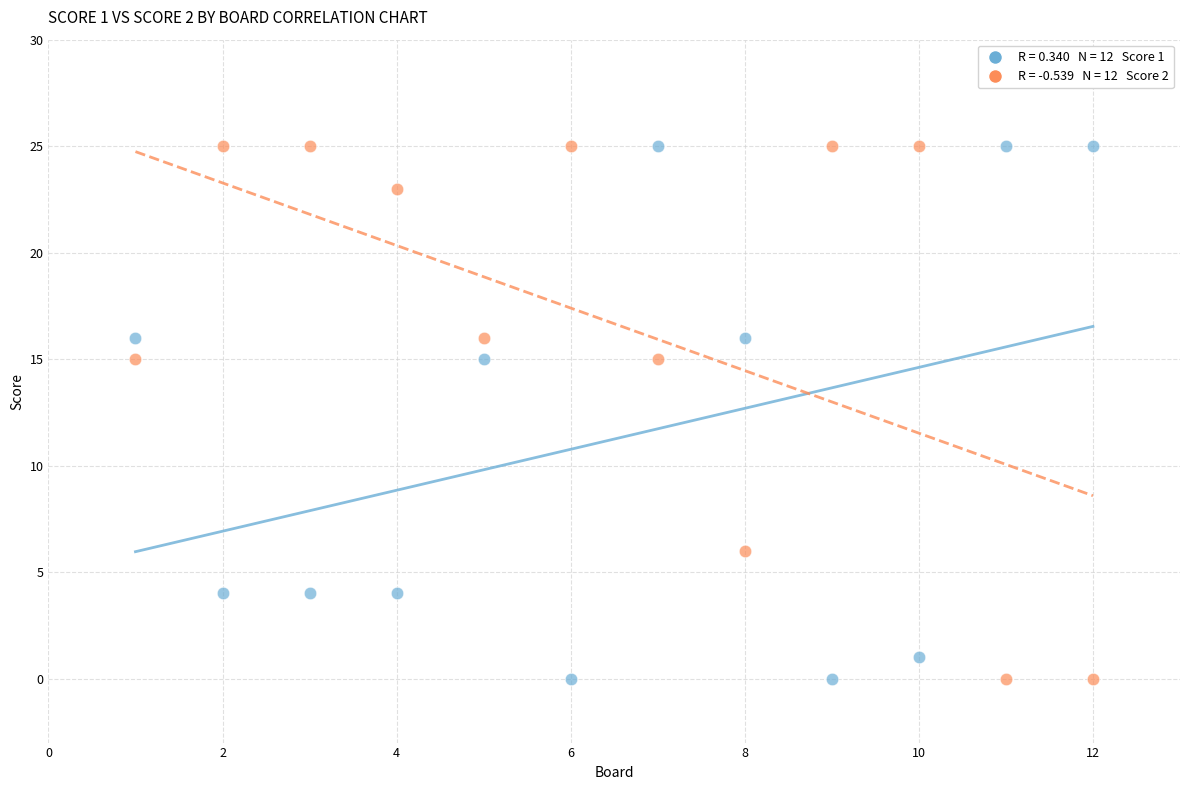

Across all data points, what is the range of Y values (max minus min)?

25